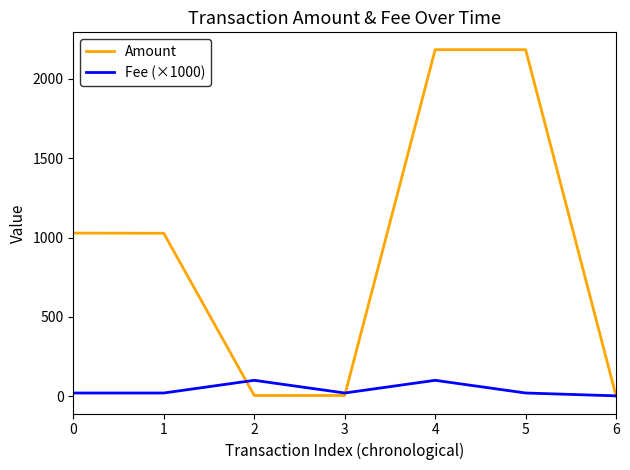

Is it true that Fee (×1000) equals 20.0 at 0?

True